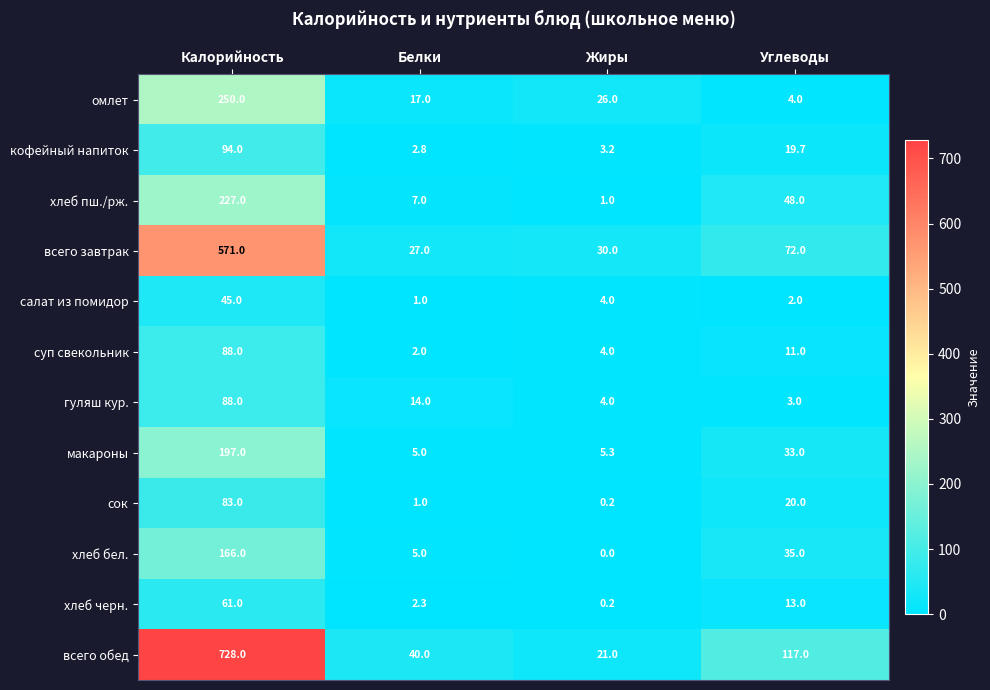

At which category does the chart reach its peak across all series?

Калорийность